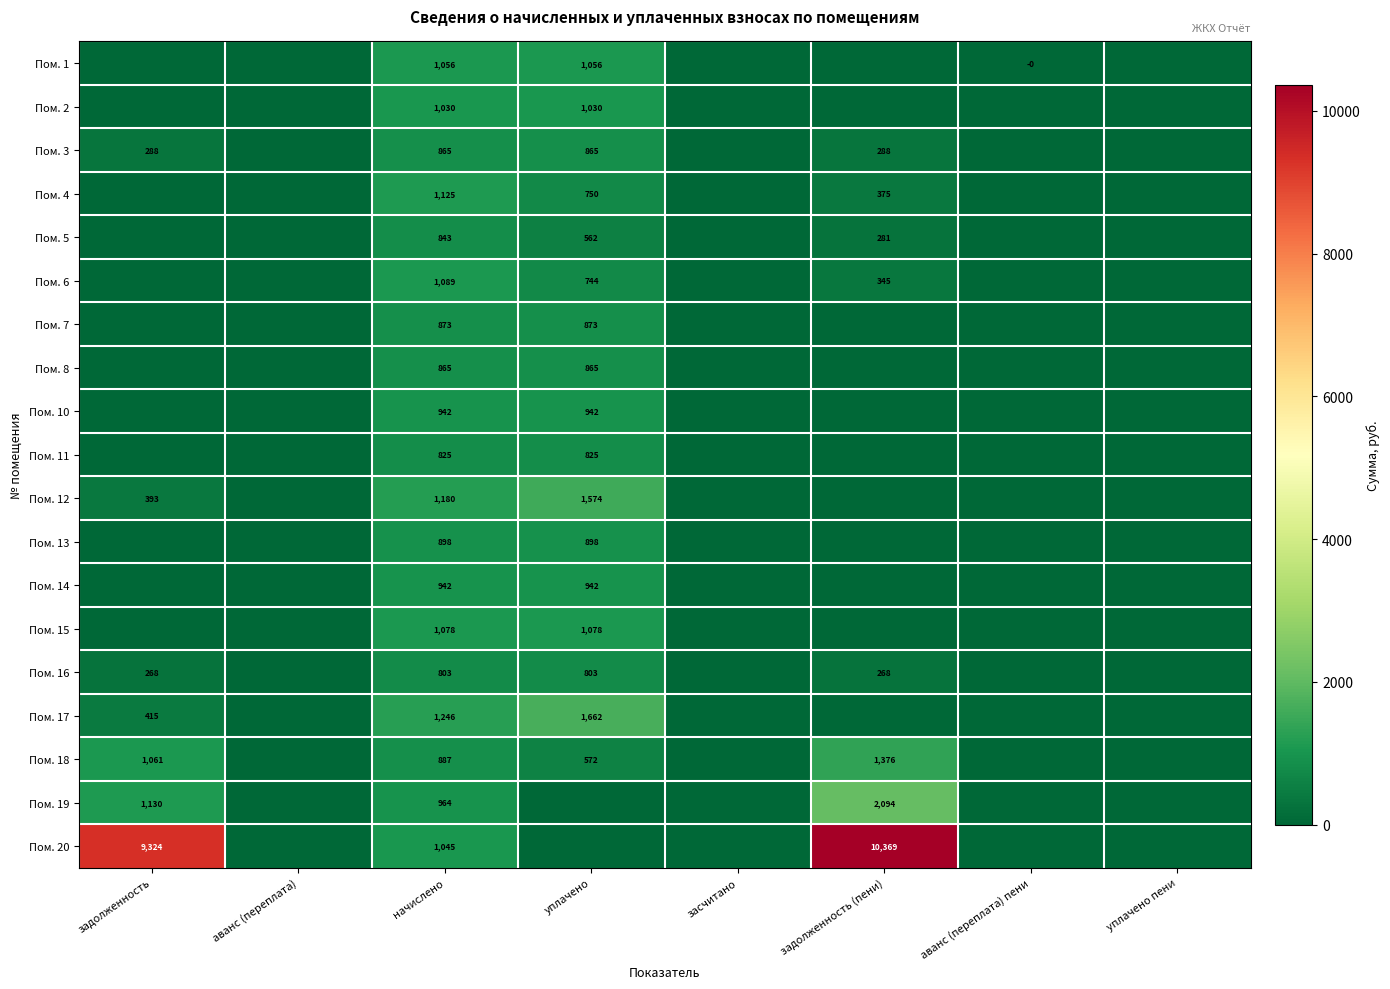

The Пом. 16 series shows 268 at задолженность. True or false?

True